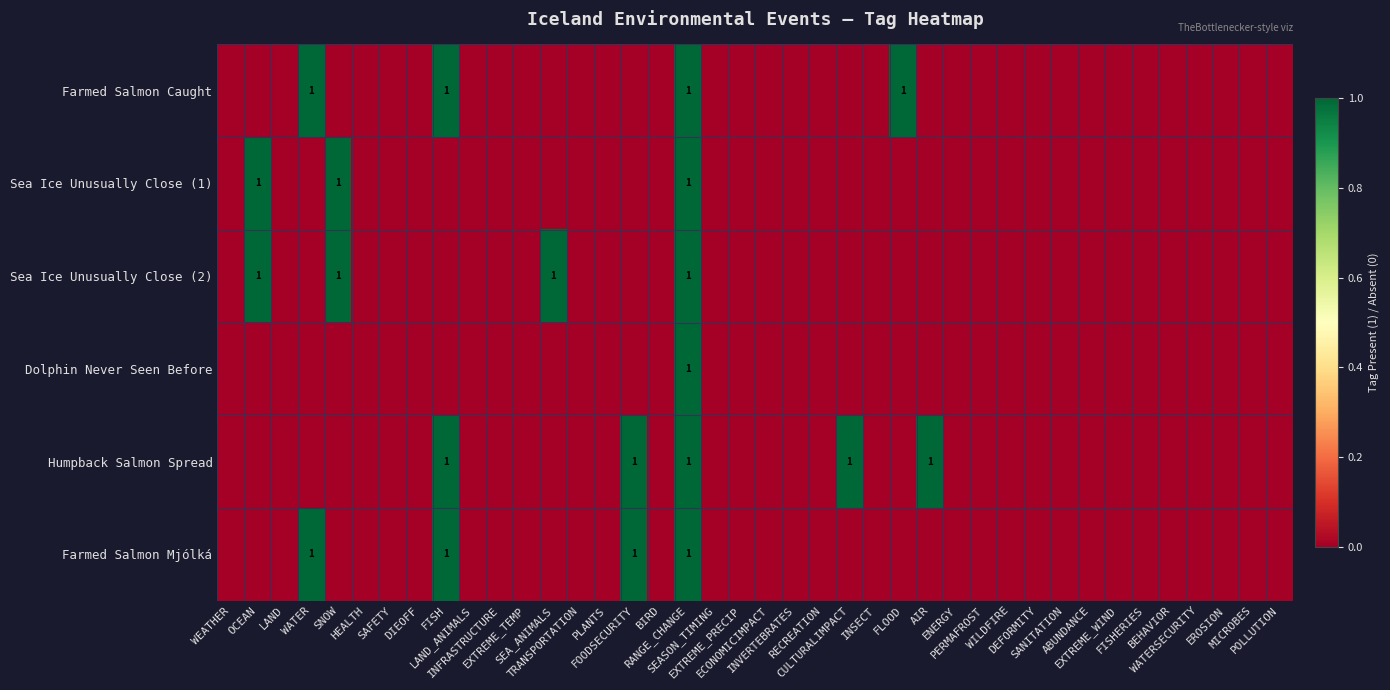

The Humpback Salmon Spread series shows 0 at WILDFIRE. True or false?

True